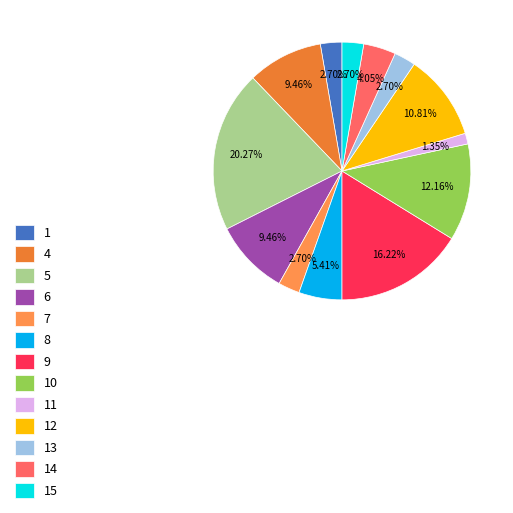

To the nearest percent, what portion does 14 represent?

4%